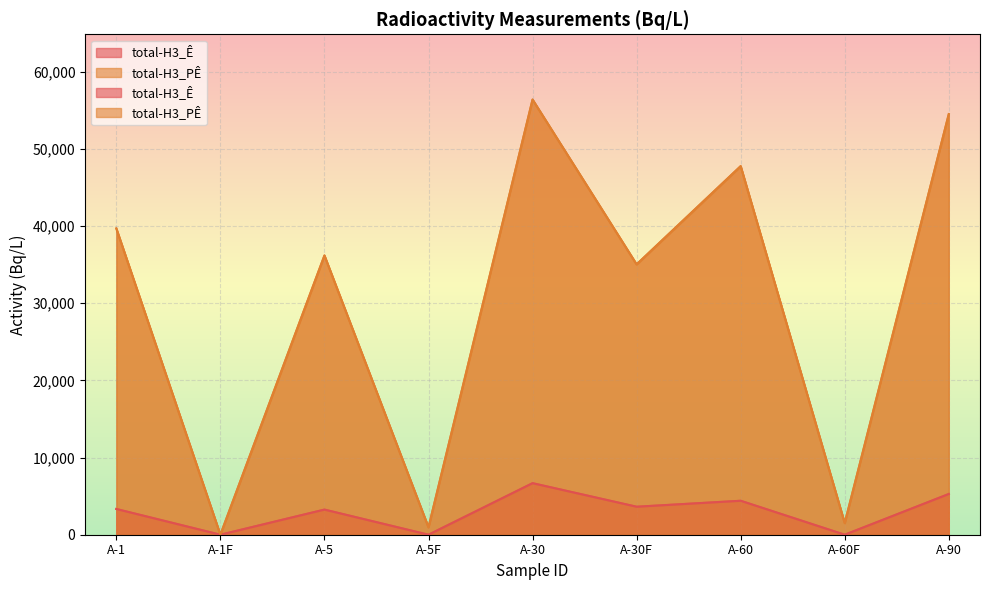

Reading left to right, what are all the values shown in this chart?

total-H3_Ê: 3335	0	3257	0	6681	3629	4401	0	5279
total-H3_PÊ: 39690	0	36190	958	56400	35040	47770	1510	54510